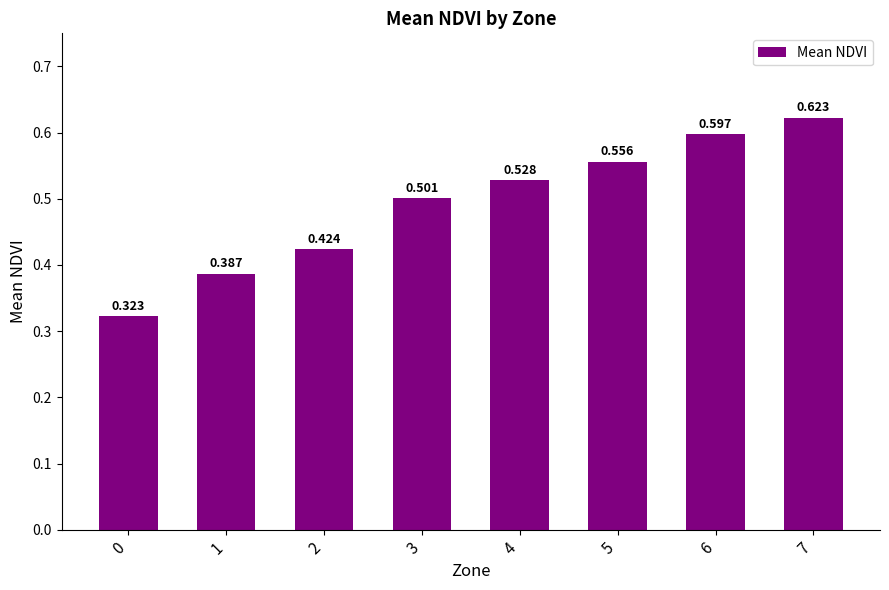

What is the approximate value at 3?

0.5